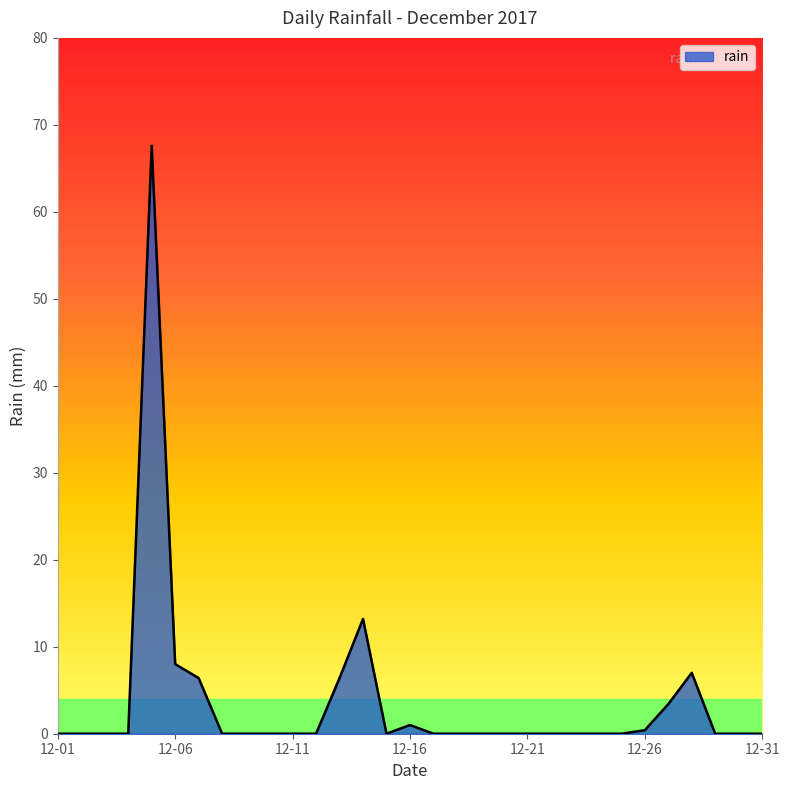

True or false: the data has more than 1 interior local peaks.

True